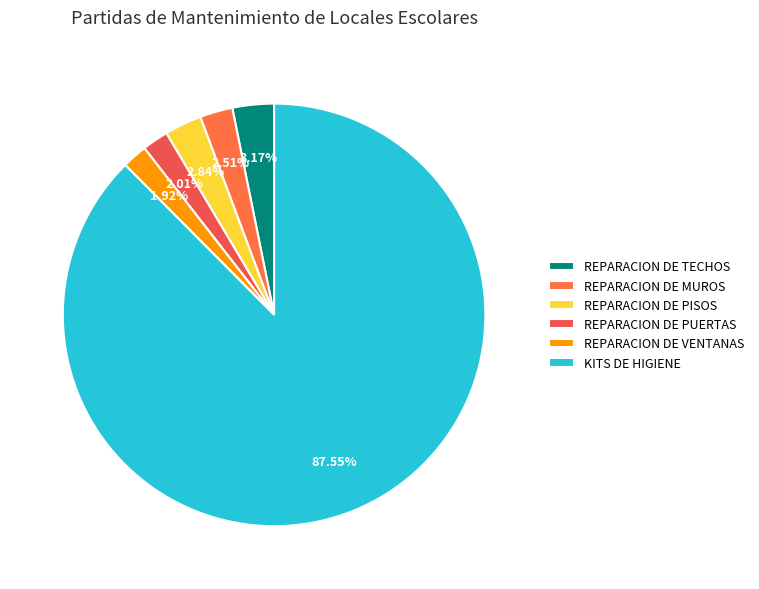

How many segments does this pie chart have?

6